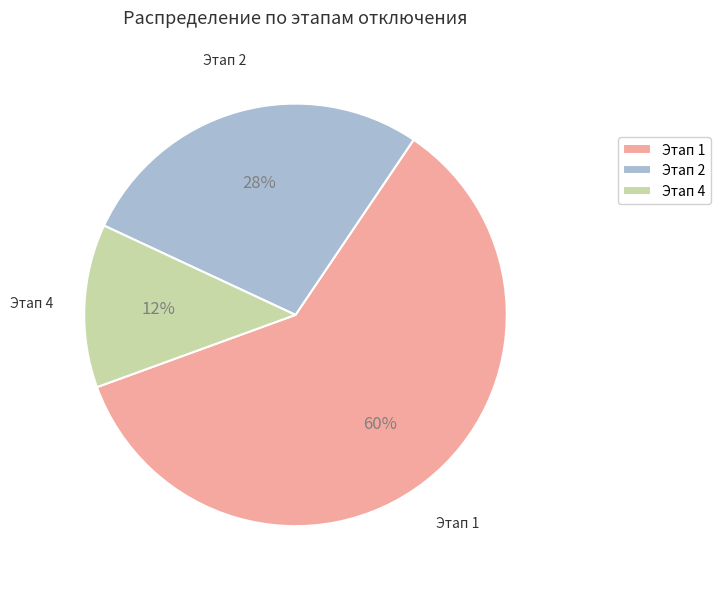

To the nearest percent, what percentage of the pie is Этап 2?

27%